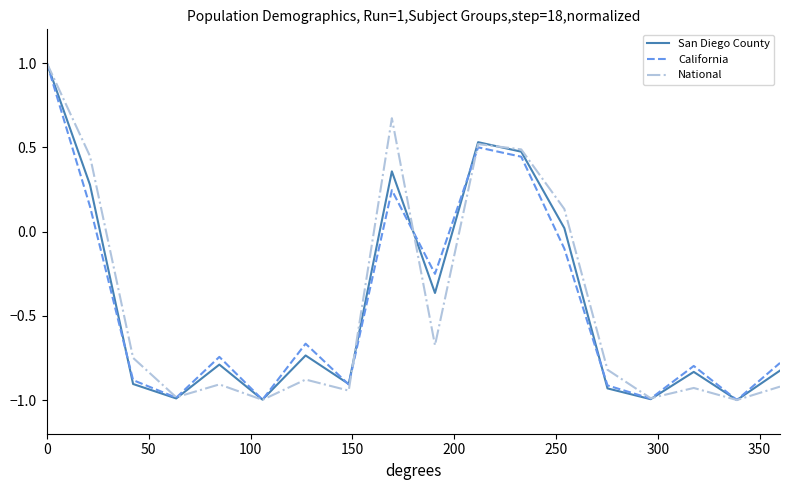

What is the maximum value shown in the chart?

1.0